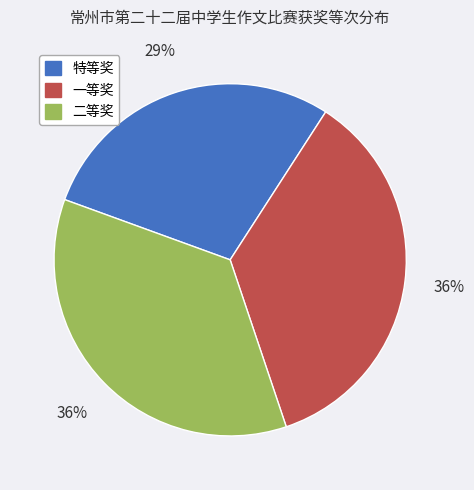

How many segments does this pie chart have?

3